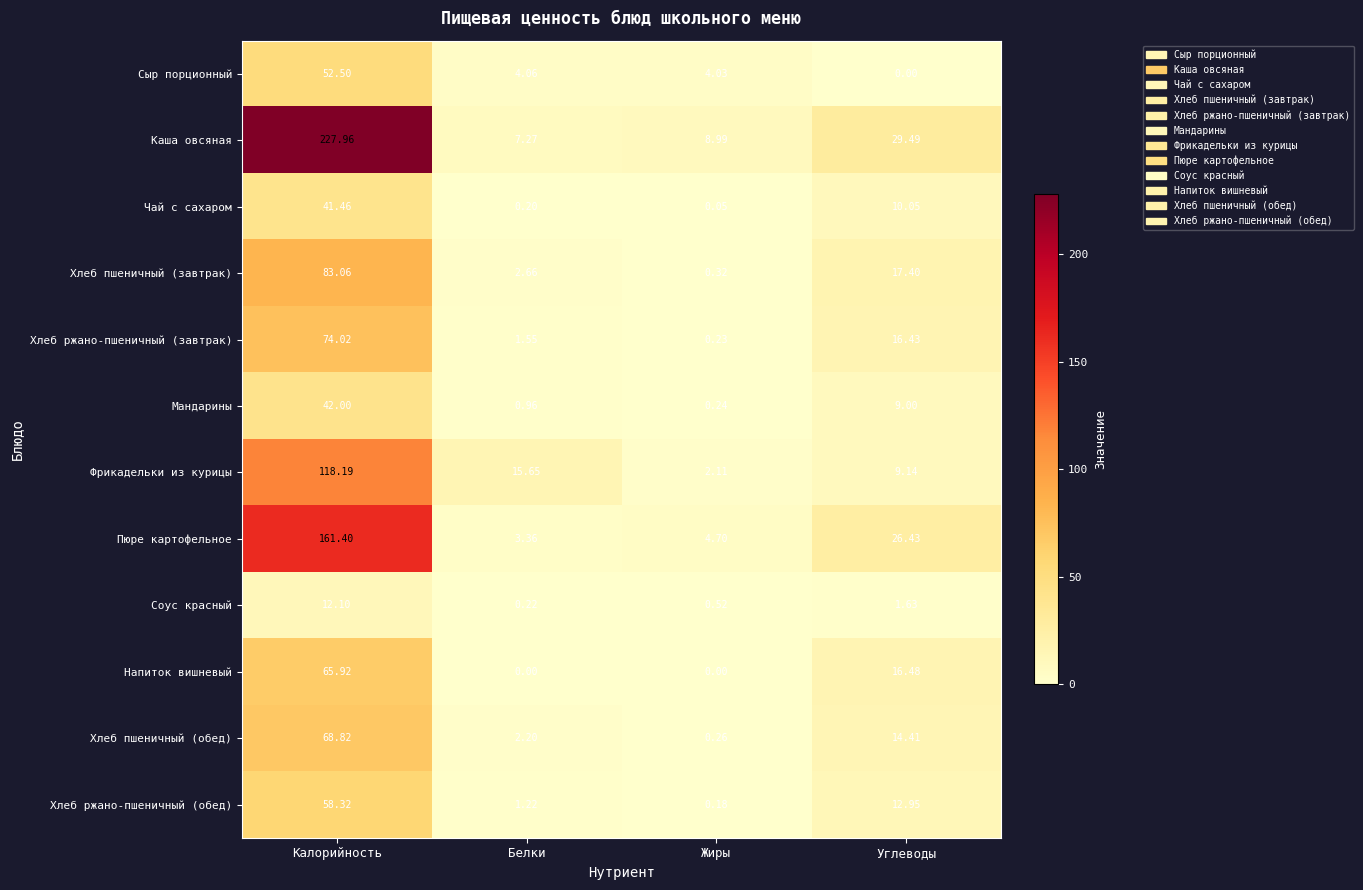

Rank the series at Жиры from highest to lowest value.

Каша овсяная, Пюре картофельное, Сыр порционный, Фрикадельки из курицы, Соус красный, Хлеб пшеничный (завтрак), Хлеб пшеничный (обед), Мандарины, Хлеб ржано-пшеничный (завтрак), Хлеб ржано-пшеничный (обед), Чай с сахаром, Напиток вишневый